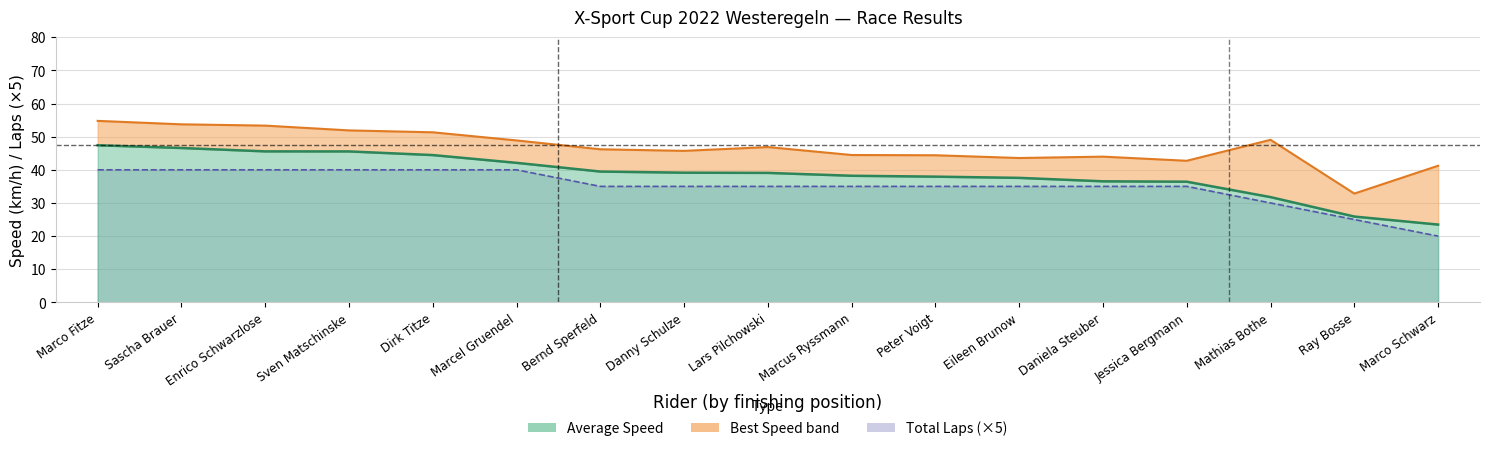

What is the difference between the Average Speed line values at Bernd Sperfeld and Dirk Titze?

5.0